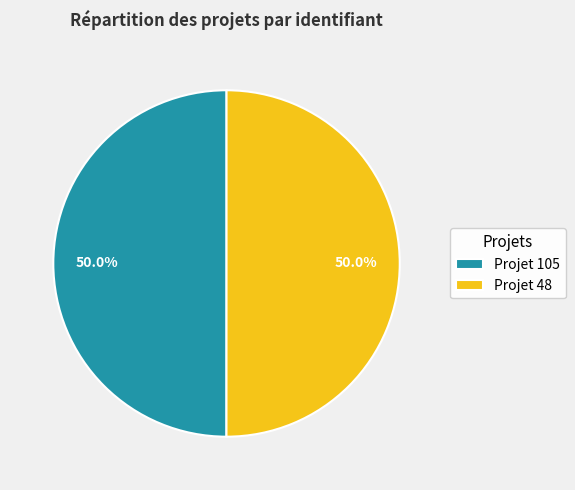

What is the total percentage of Projet 48 and Projet 105?

100.0%